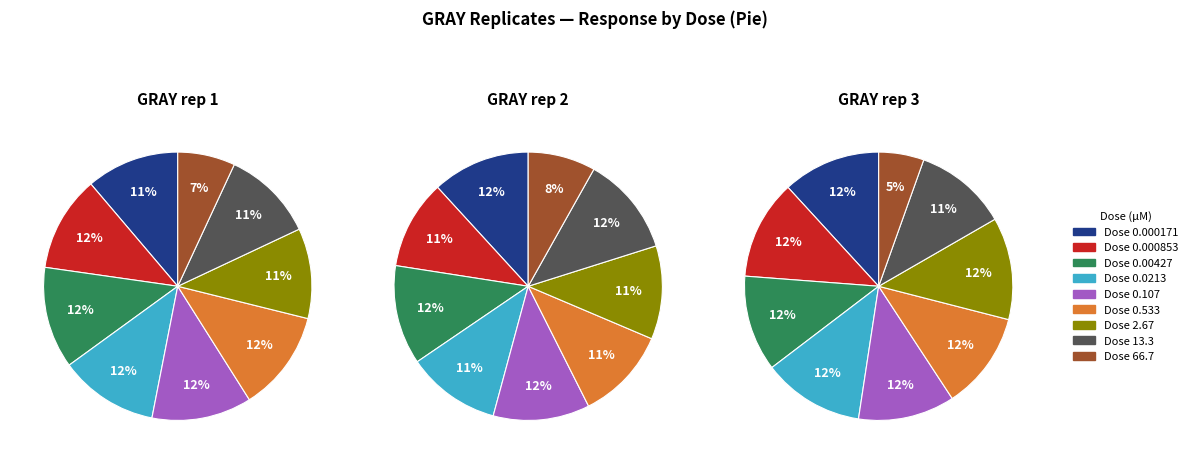

To the nearest percent, what portion does 3 represent?

11%